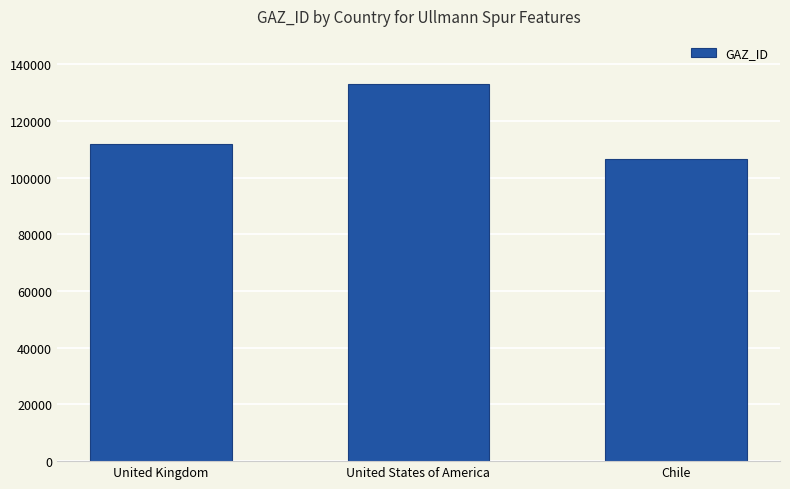

Reading right to left, list all the values displayed in this chart.

106403	133048	111708